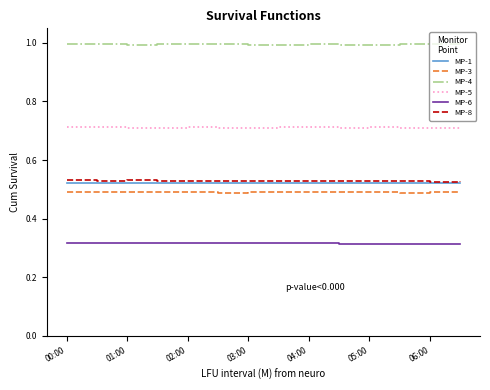

What is the maximum value shown in the chart?

1.0